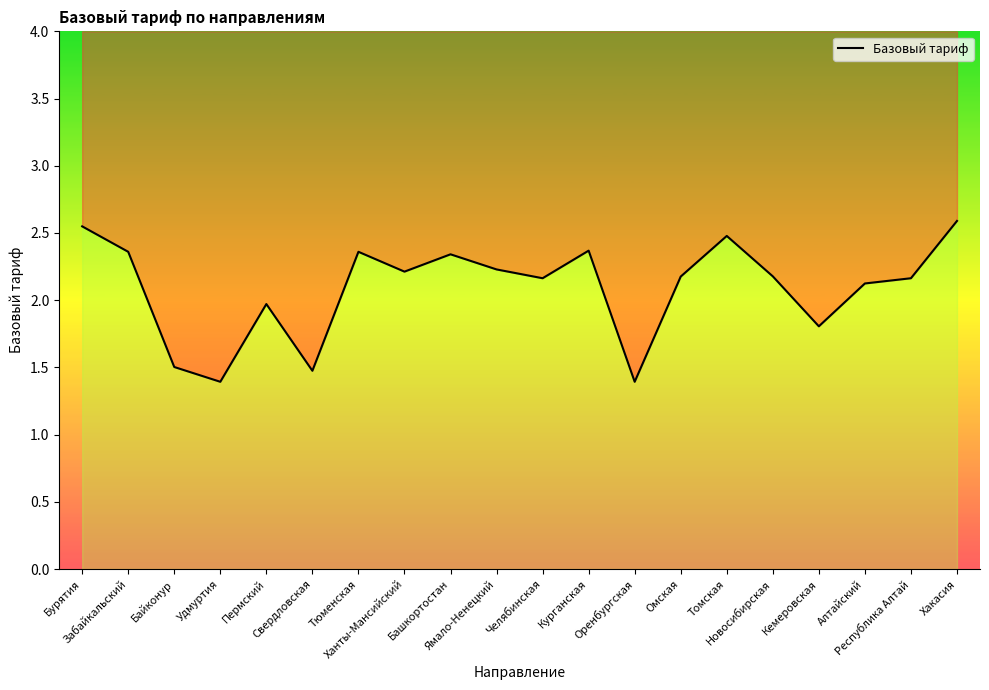

What is the value of the 4th point from the left?

1.4